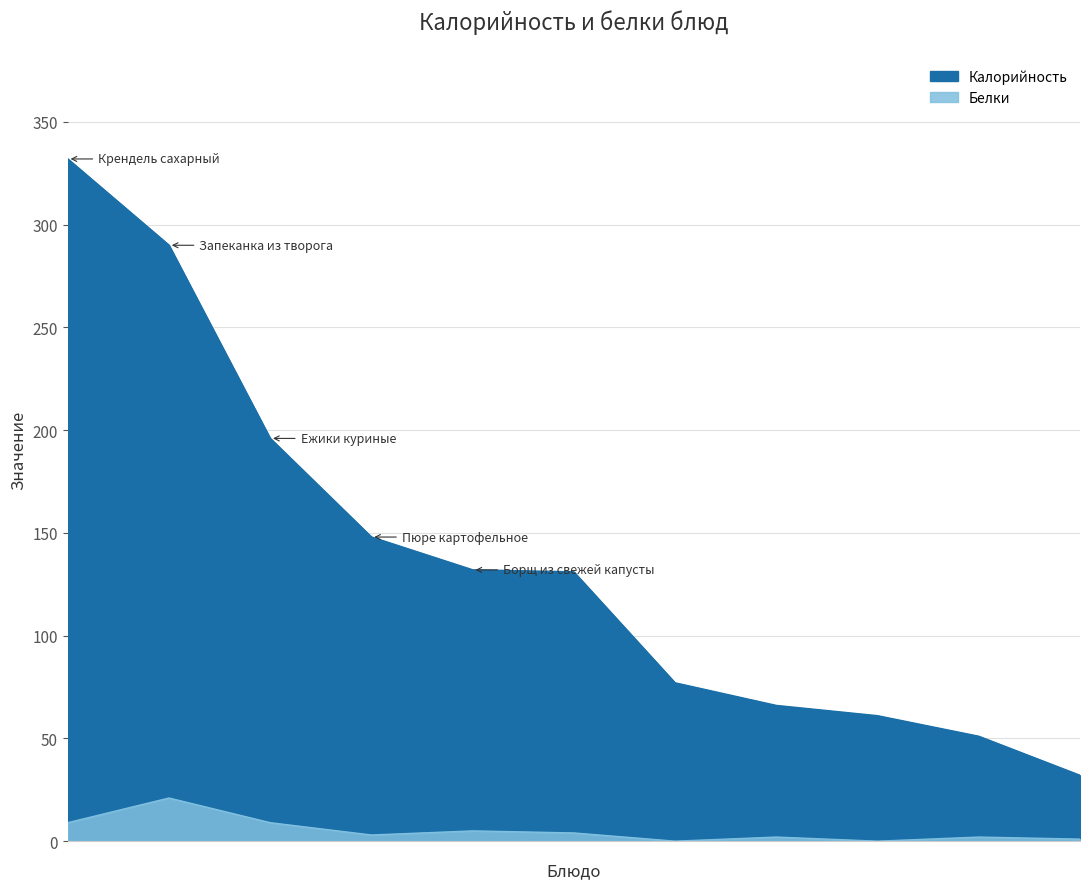

Which label corresponds to the largest value in the chart?

Крендель сахарный